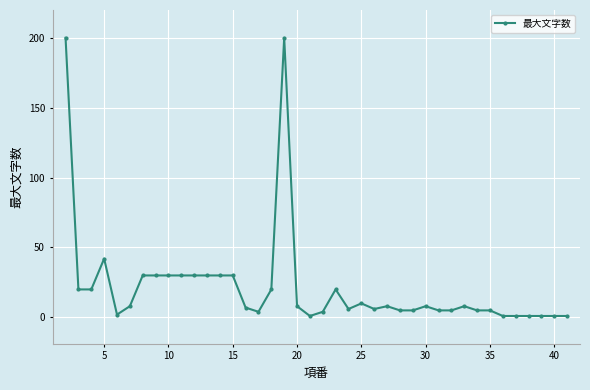

What is the sum of all values?

878